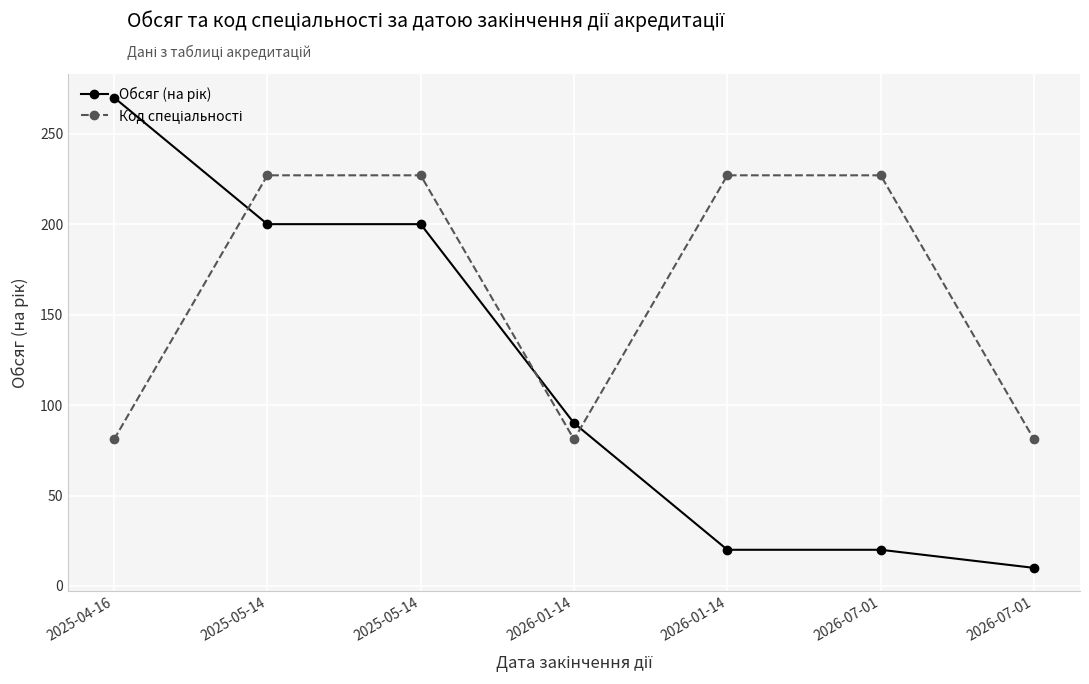

Is this an area chart (filled region under the line)?

No